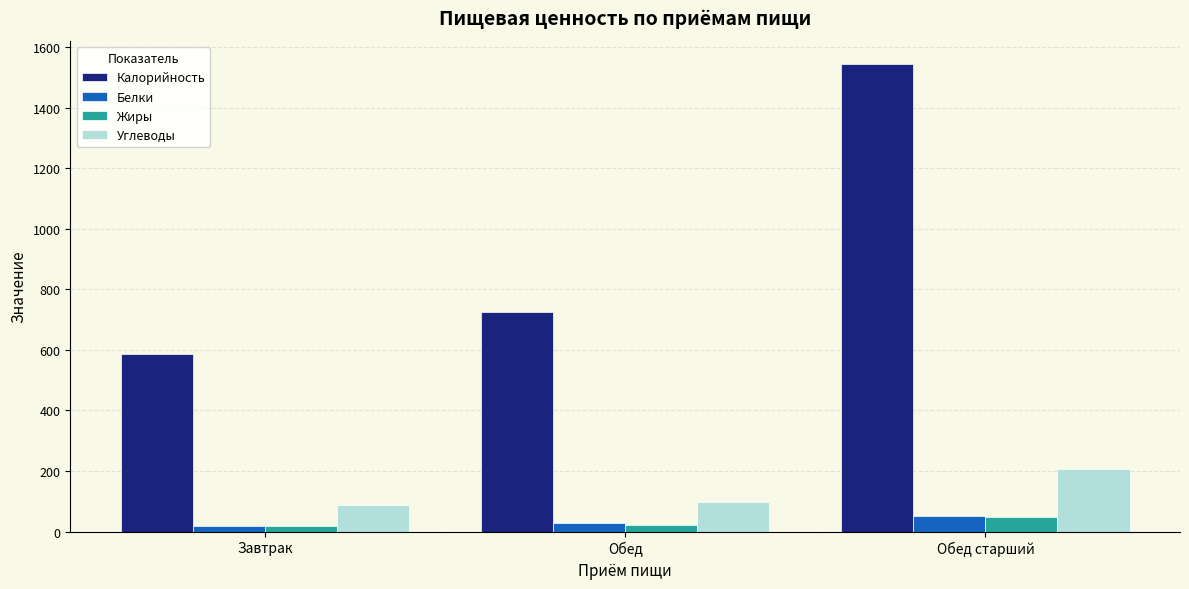

Which series changed the most between Обед and Обед старший?

Калорийность